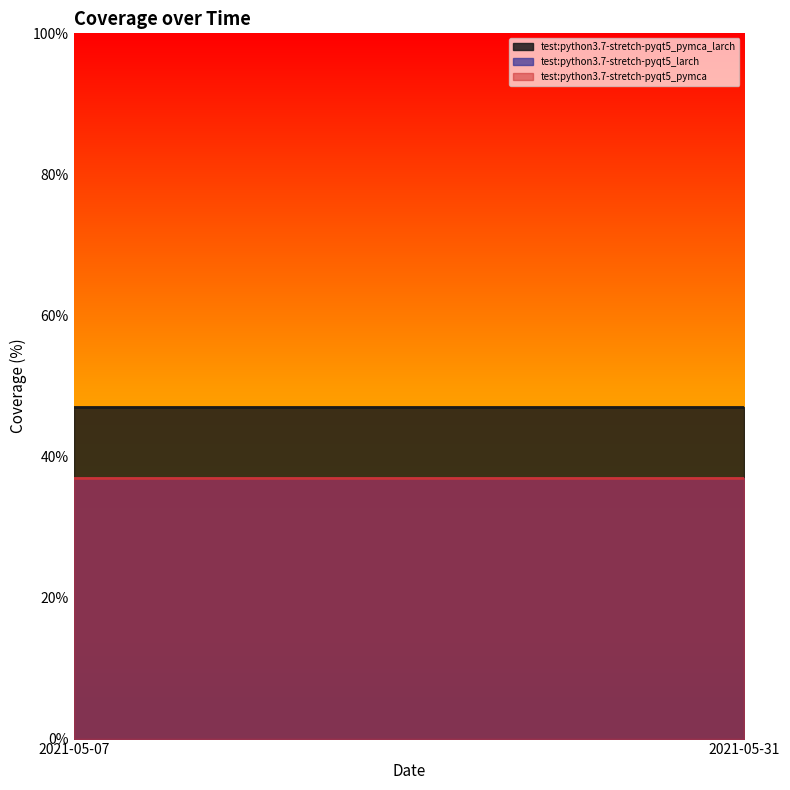

Does the chart have visible grid lines?

No